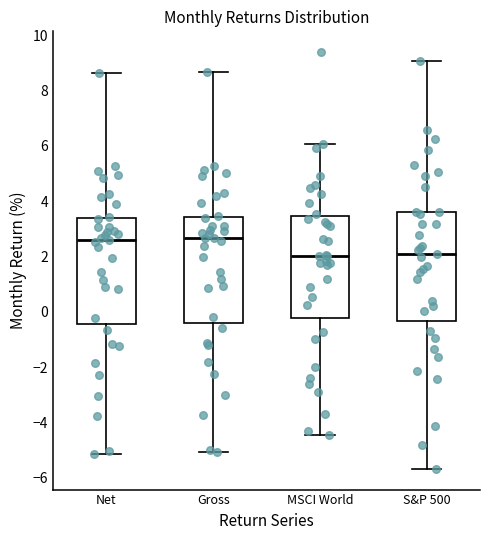

Where does the median line of the box for Gross sit on the y-axis? The values are not printed on the chart, so give them approximately, as read against the axis.

2.6